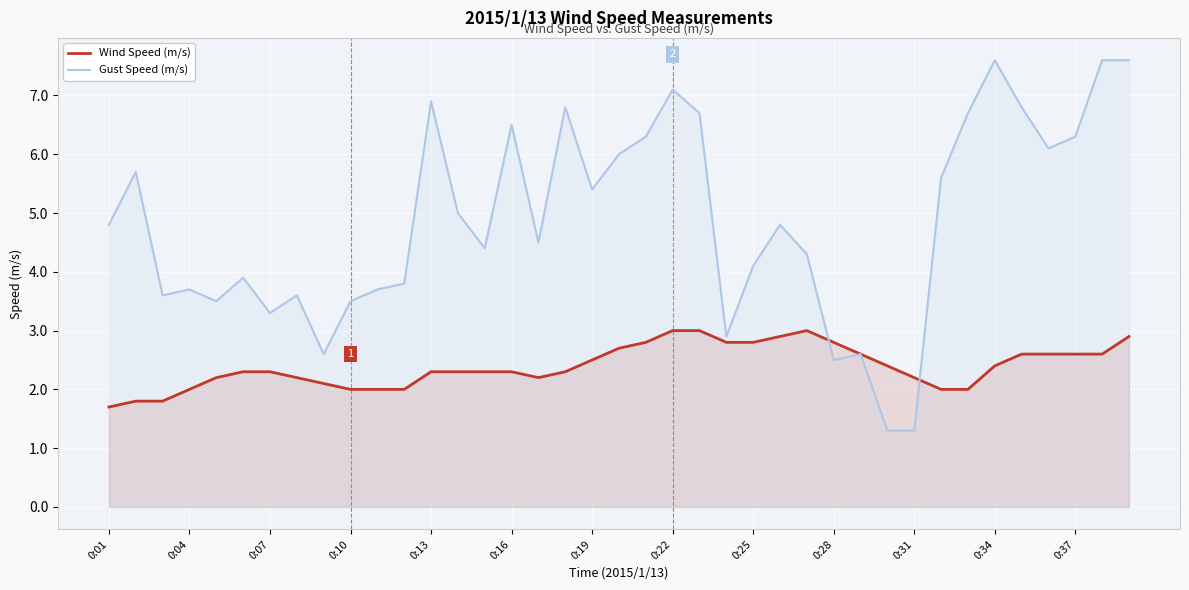

What is the value of the Wind Speed (m/s) point at the 35th from the left?

2.6